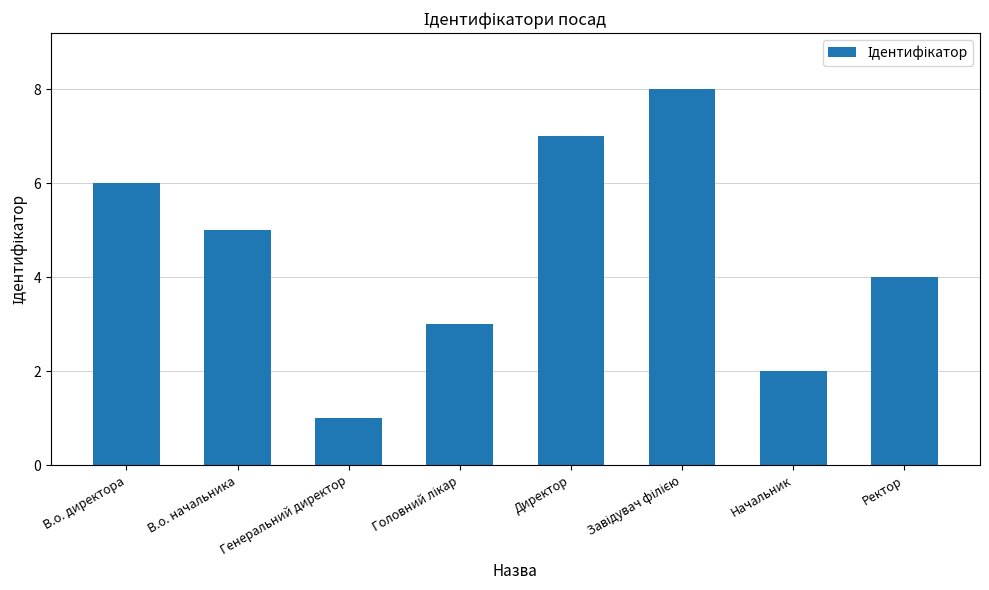

What is the ratio of the value at В.о. начальника to the value at В.о. директора?

0.8